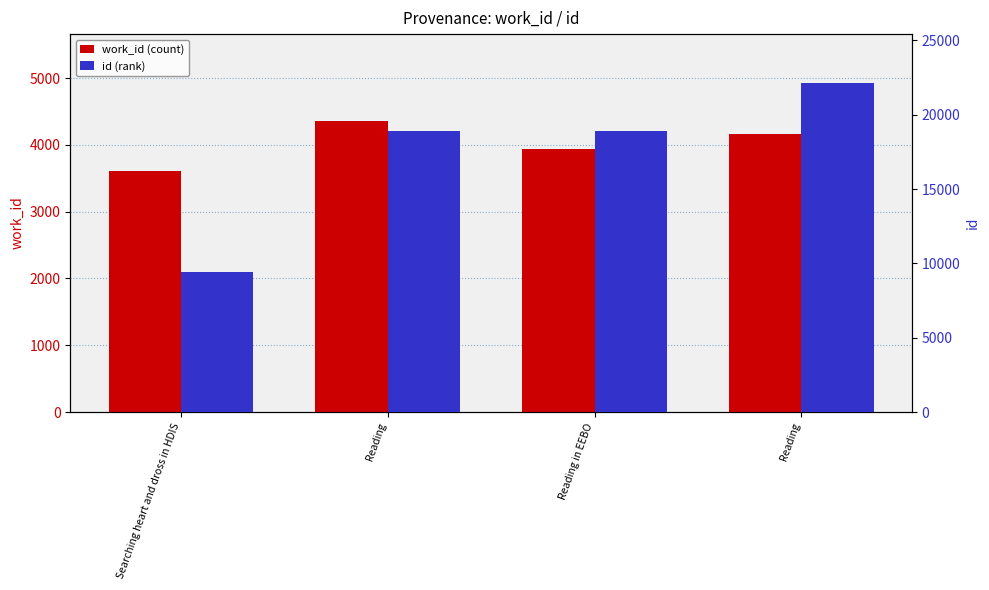

What is the minimum value shown in the chart?

3615